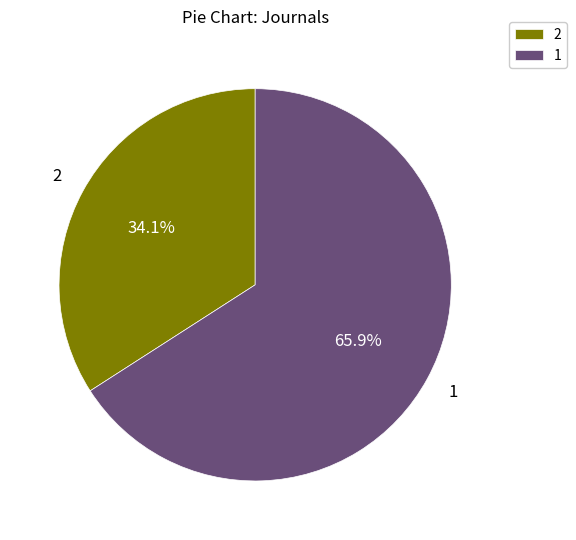

Is 2 the majority of the pie?

No